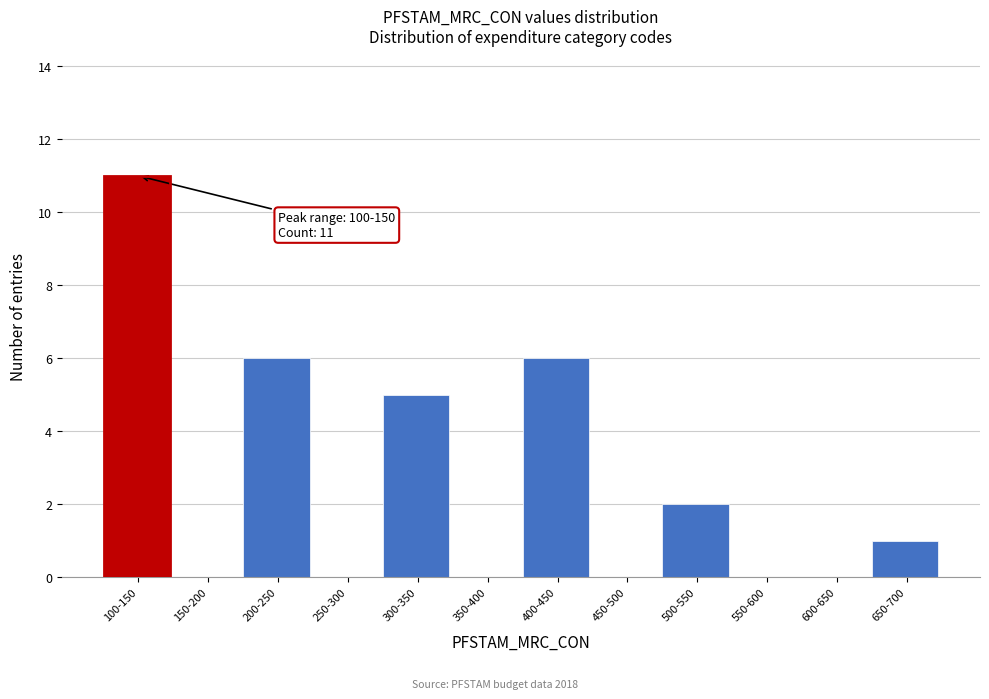

Reading left to right, transcribe all the data shown in this chart.

100-150=11	150-200=0	200-250=6	250-300=0	300-350=5	350-400=0	400-450=6	450-500=0	500-550=2	550-600=0	600-650=0	650-700=1